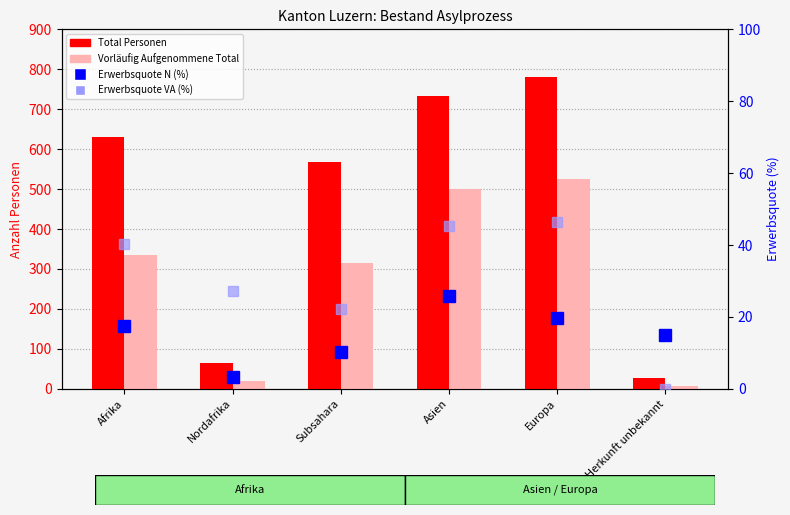

How many distinct data groups are displayed?

4